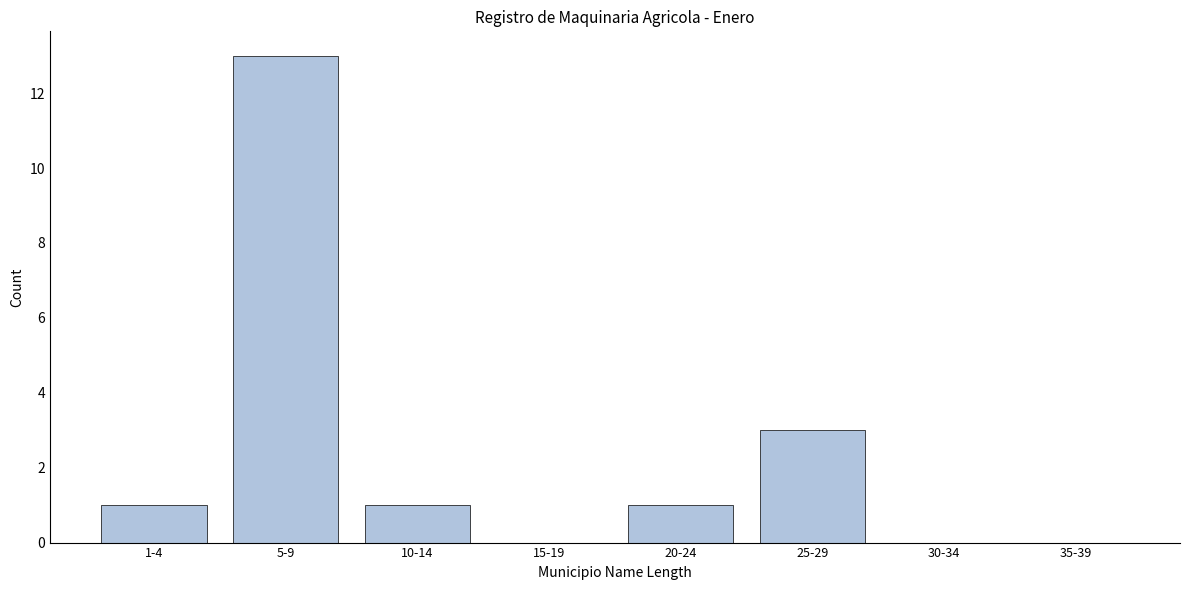

Reading right to left, transcribe all the data shown in this chart.

35-39=0	30-34=0	25-29=3	20-24=1	15-19=0	10-14=1	5-9=13	1-4=1